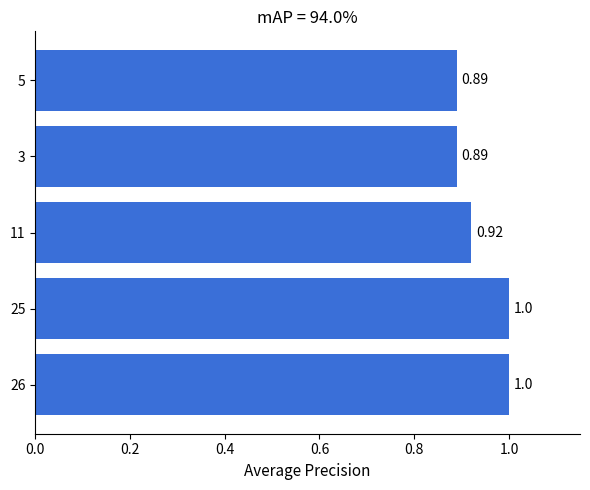

Between 11 and 25, which is larger?

25